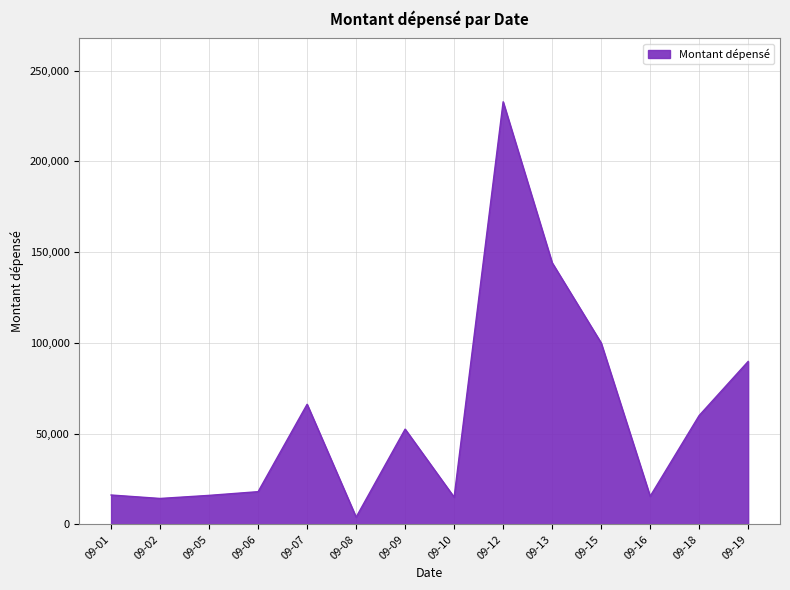

What is the difference between the values at 09-16 and 09-13?

128679